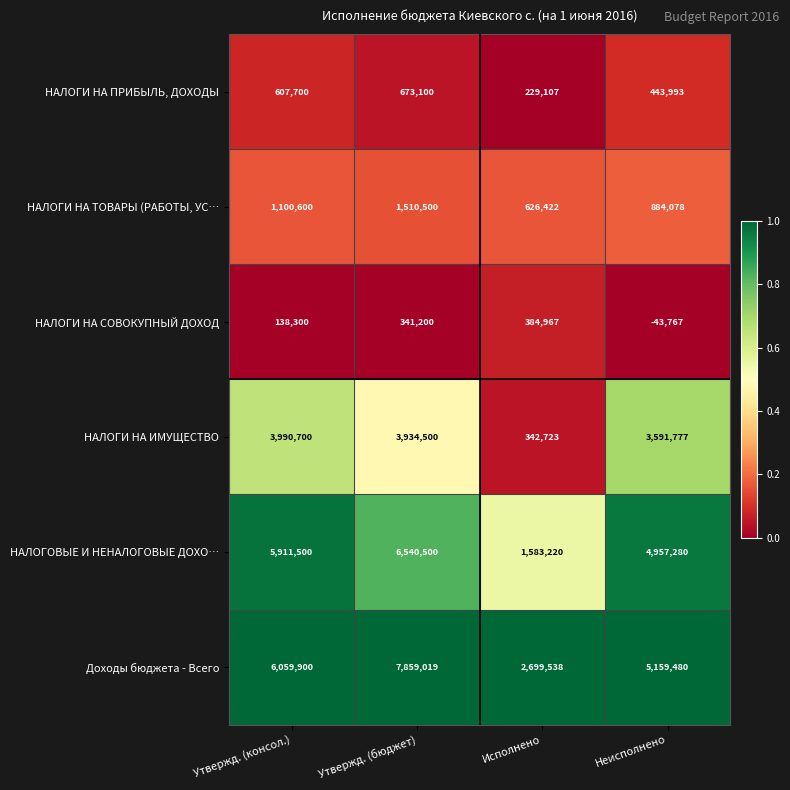

The НАЛОГИ НА ПРИБЫЛЬ, ДОХОДЫ series shows 229107 at Исполнено. True or false?

True